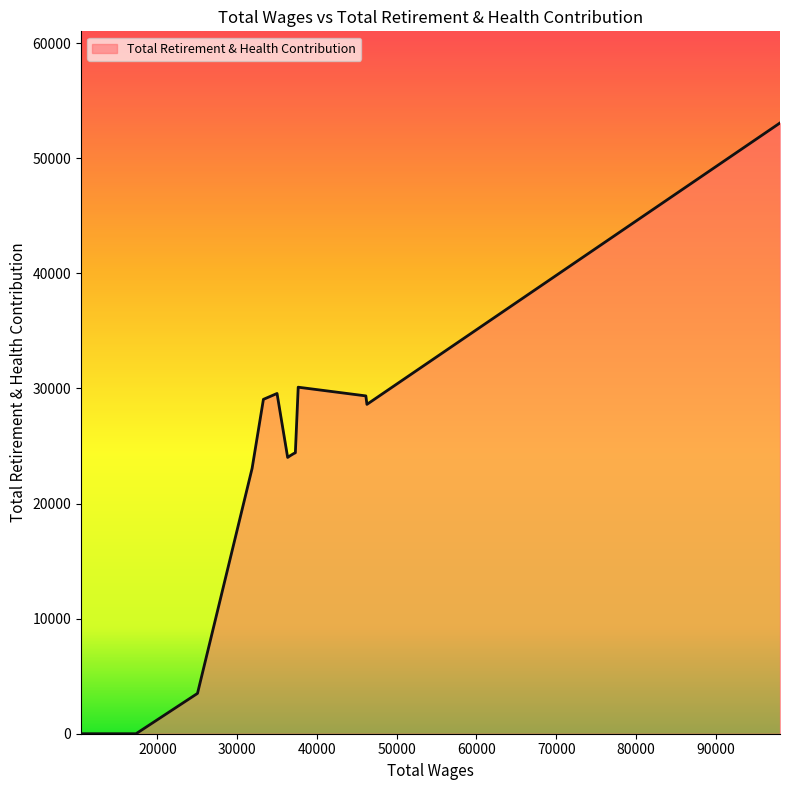

What is the greatest value displayed?

53066